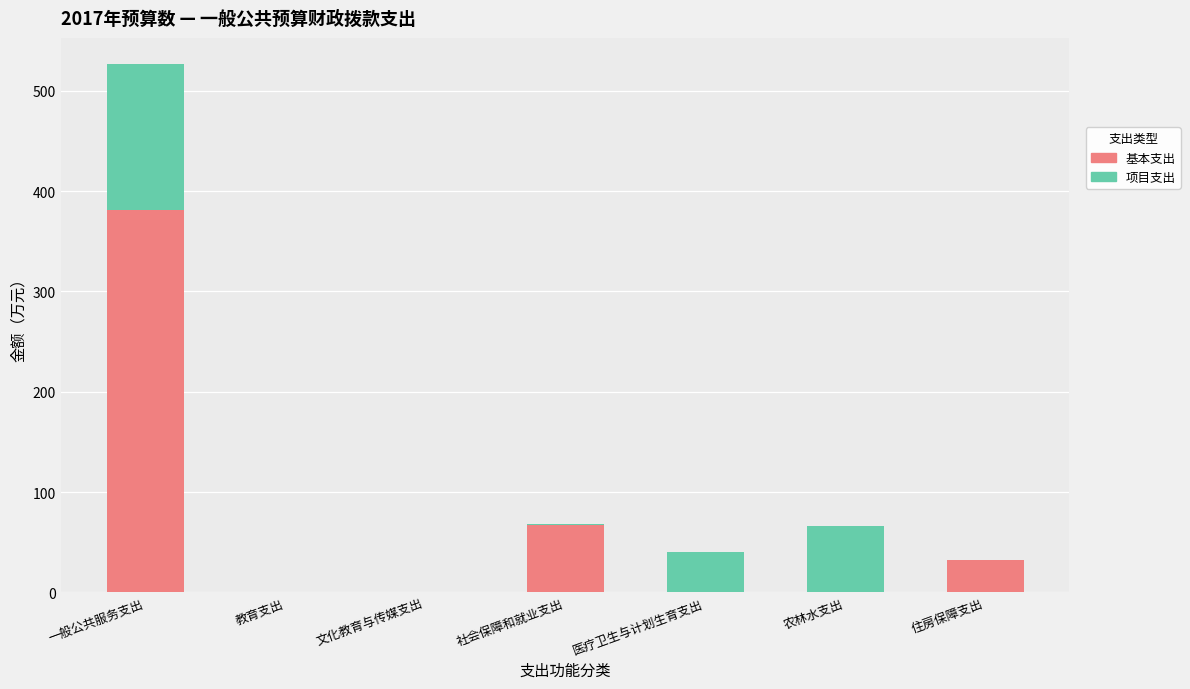

The 基本支出 series shows -138.8 at 文化教育与传媒支出. True or false?

False